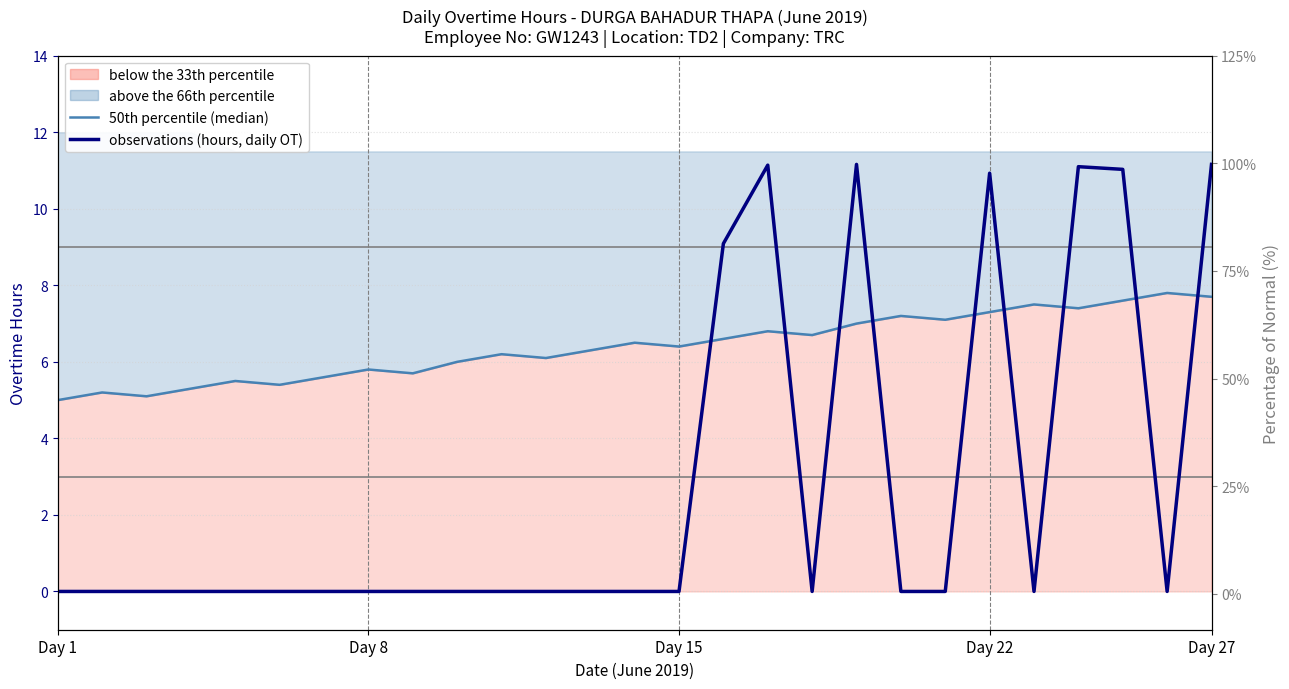

Between Day 1 and 8, which series saw the biggest shift?

50th percentile (median)